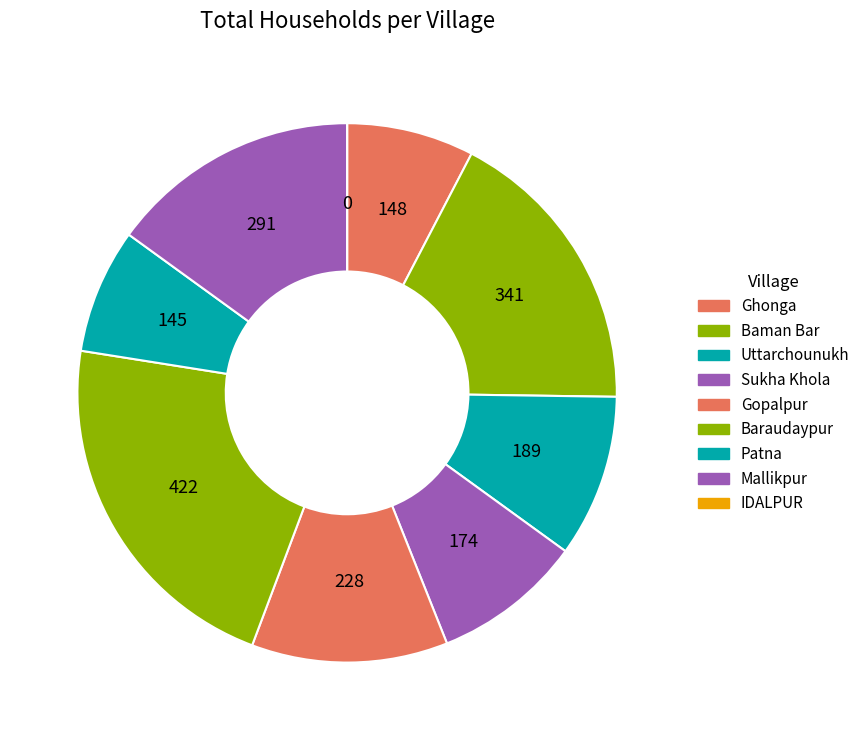

Is there a majority slice in this chart?

No